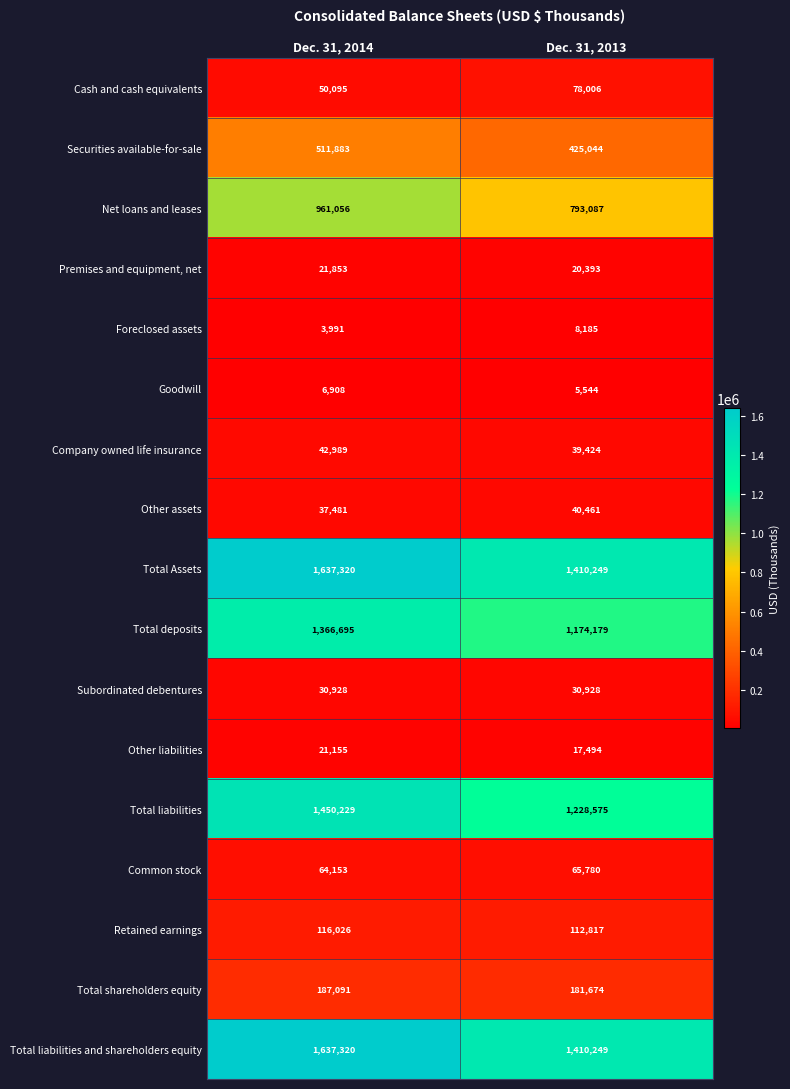

The Other assets series shows 18749 at Dec. 31, 2013. True or false?

False